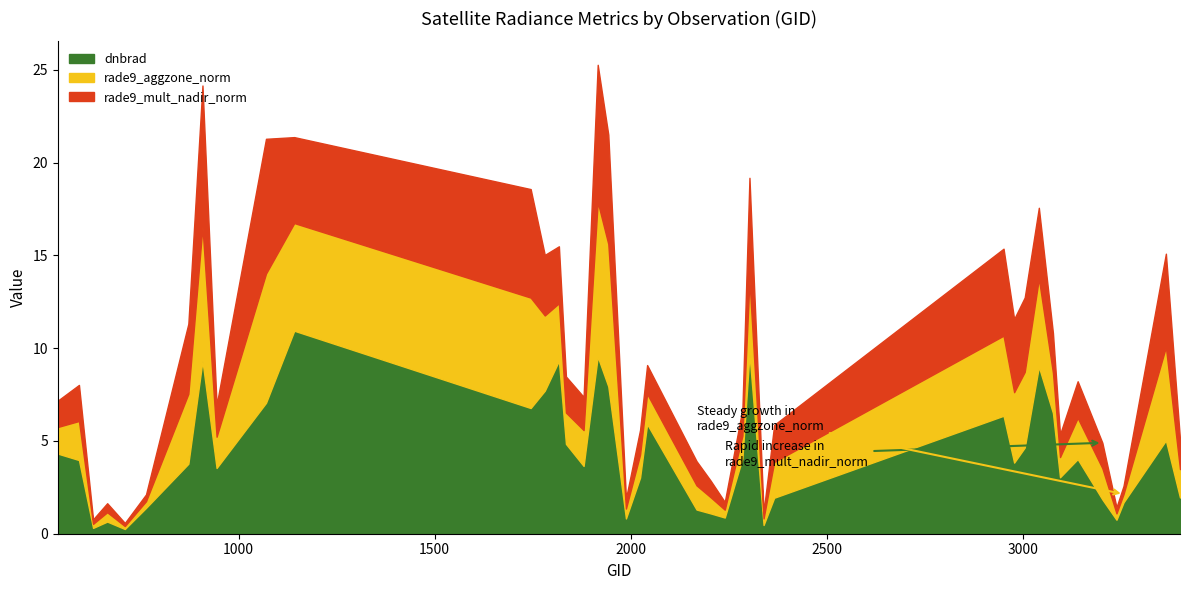

How many series are shown in this chart?

3